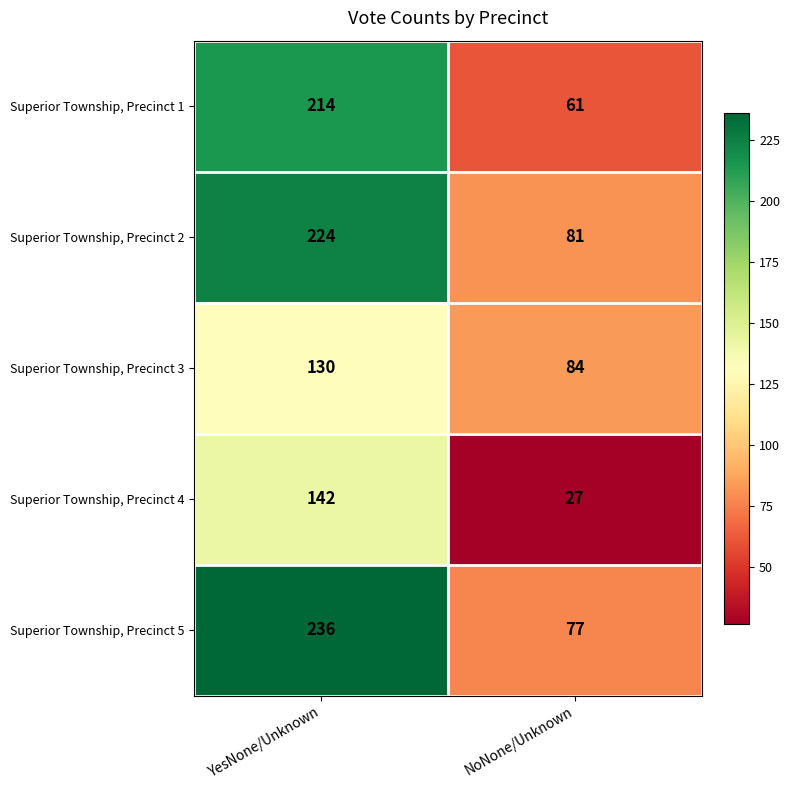

What is the approximate value of Superior Township, Precinct 3 at YesNone/Unknown?

130